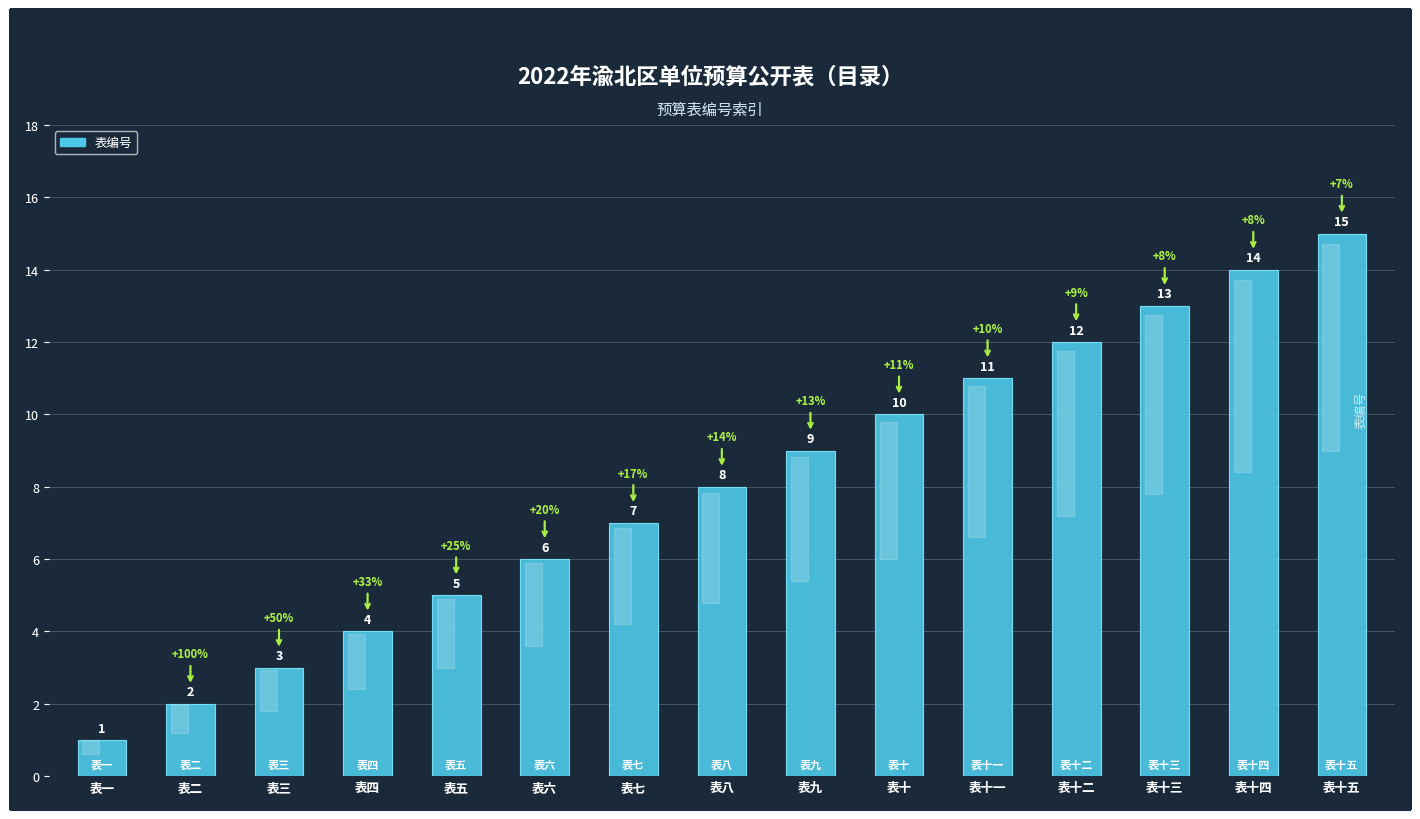

What is the greatest value displayed?

15